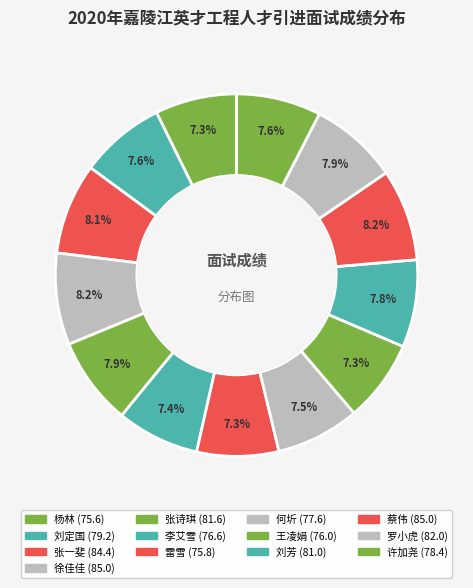

Approximately how many times larger is the value at 刘定国 compared to 张诗琪?

1.0